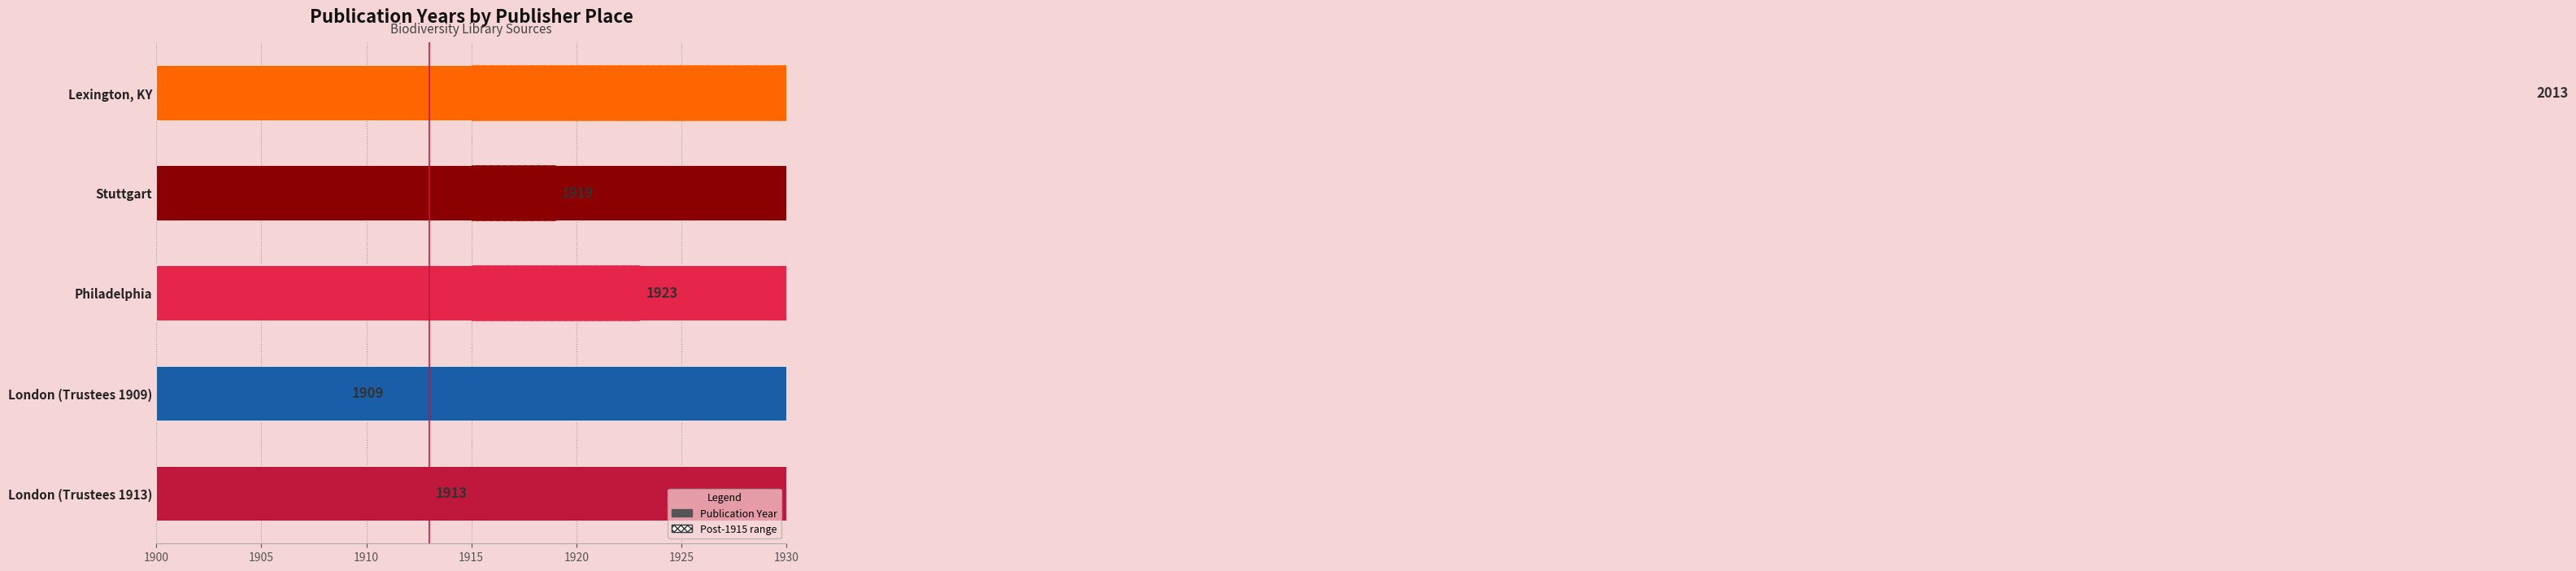

What is the difference between the maximum and minimum values?

104